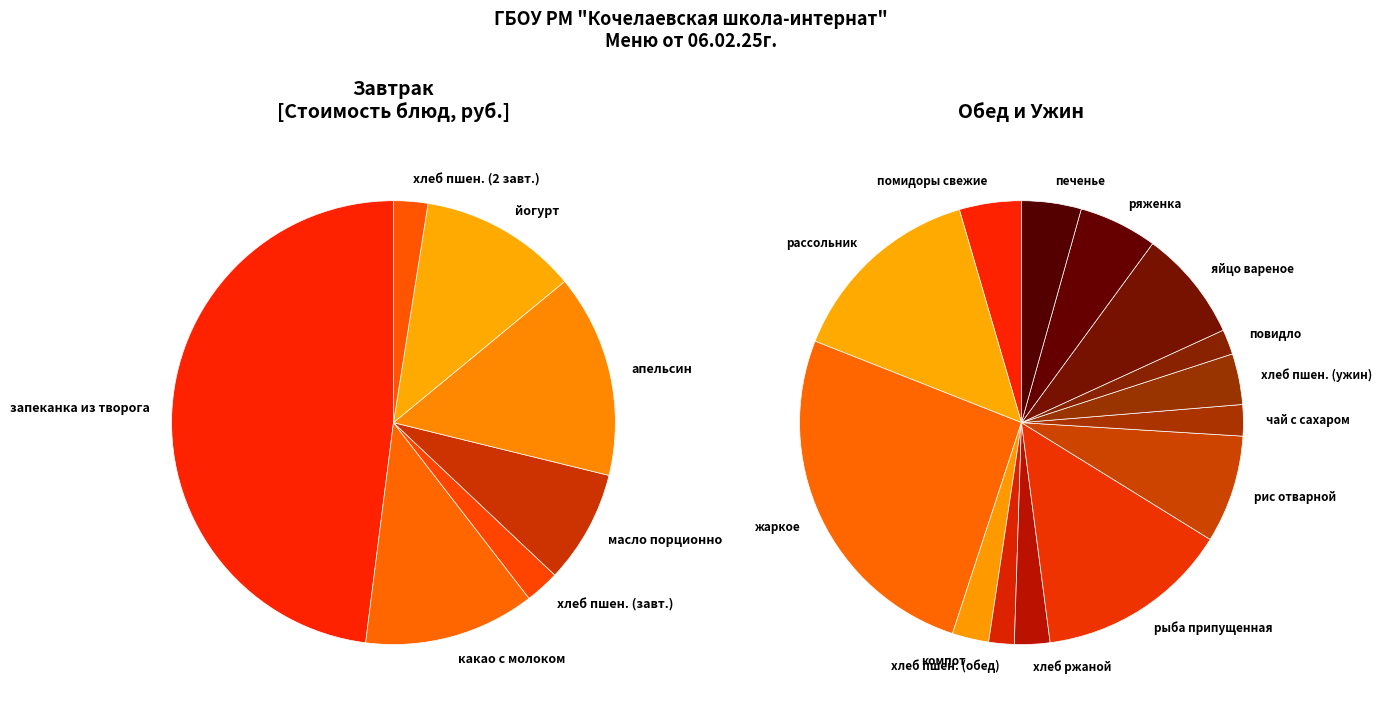

Does запеканка из творога с молоком сгущенным account for over 50% of the chart?

No